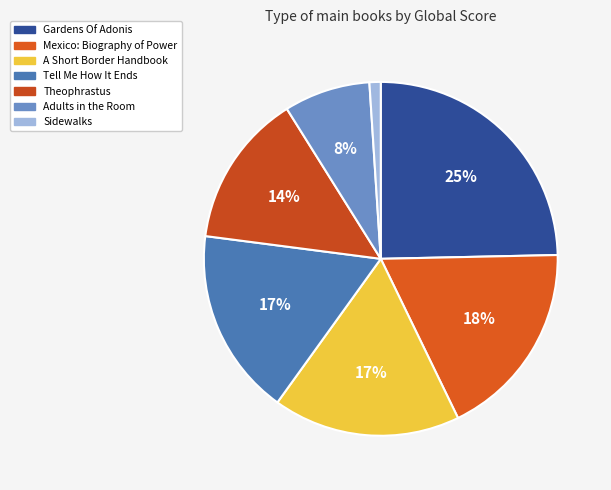

To the nearest percent, what is the difference between the largest and smallest slice percentages?

24%